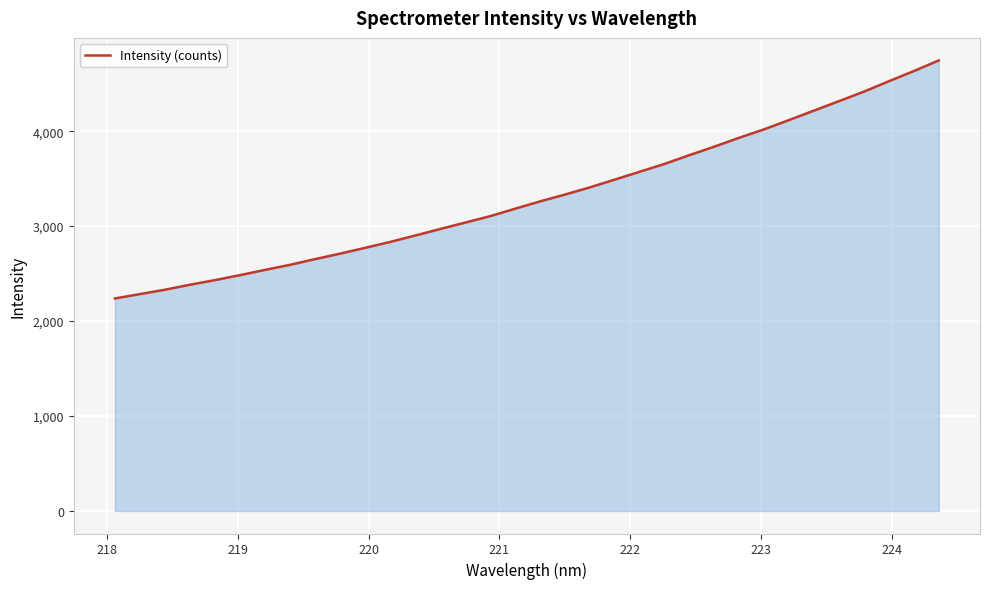

What is the minimum value shown in the chart?

2238.2